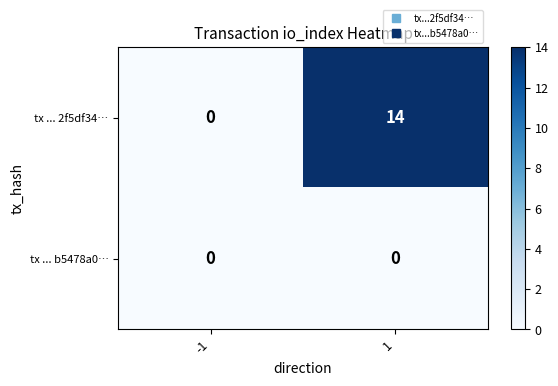

The value of tx ... 2f5df34… at 1 is 3. True or false?

False